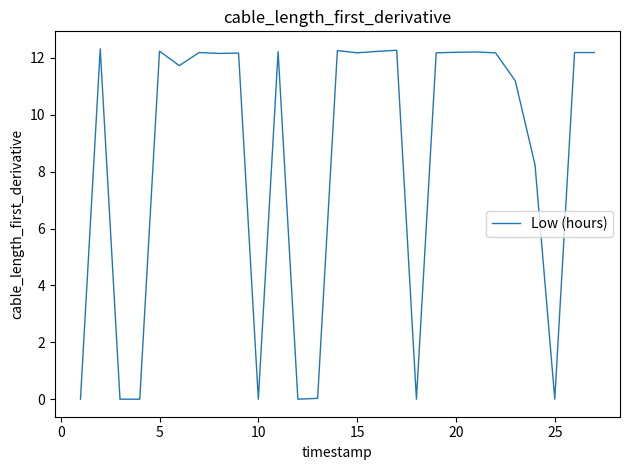

What is the greatest value displayed?

12.3